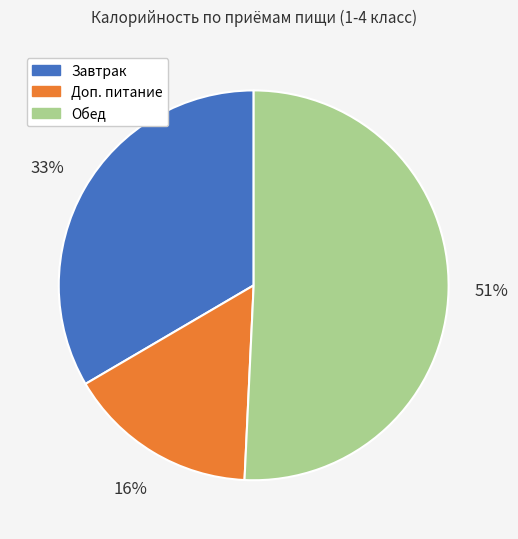

How many slices are in this pie chart?

3